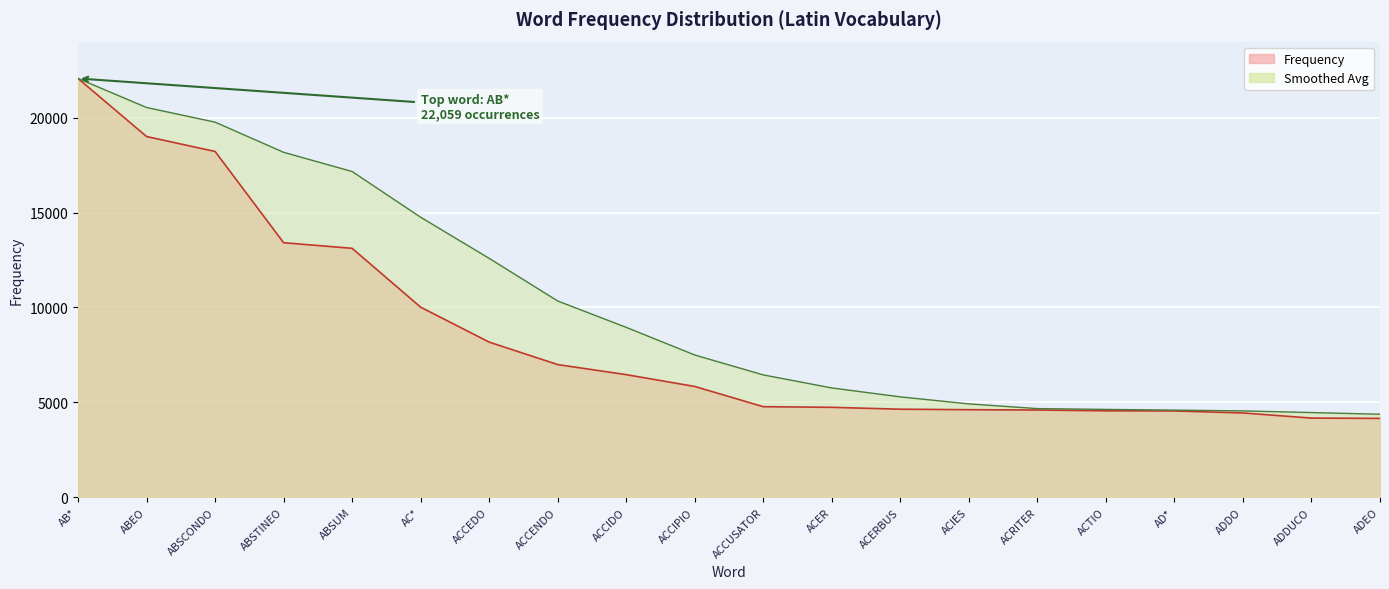

How many lines are shown in the chart?

1